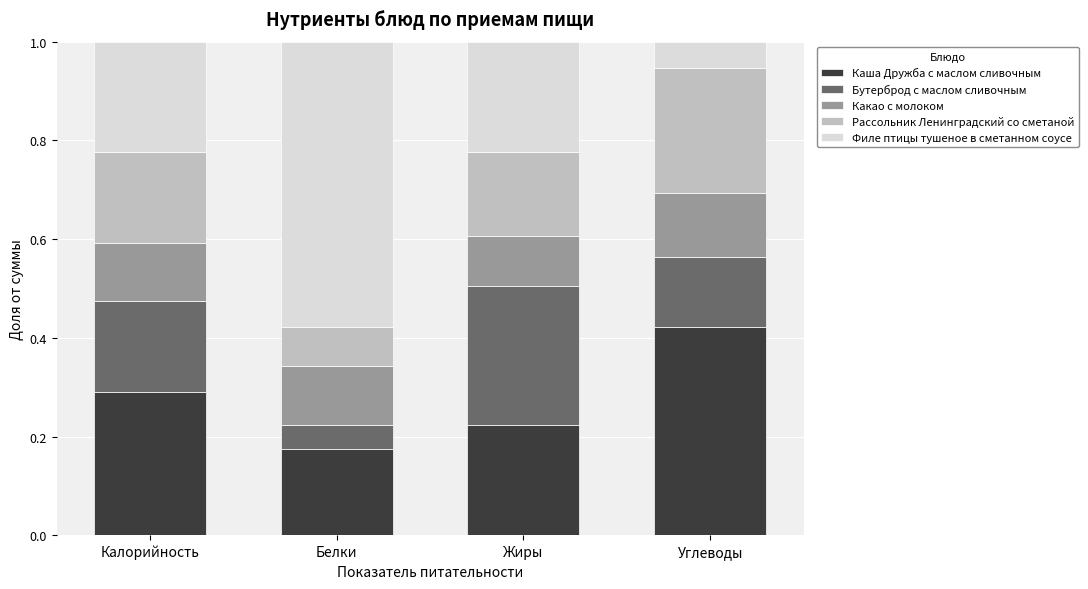

At which label does Каша Дружба с маслом сливочным reach its peak?

Углеводы